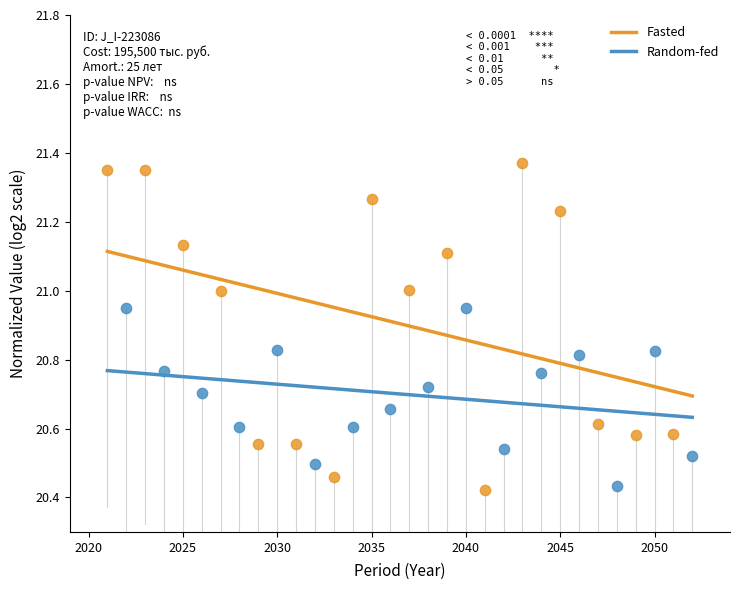

Which series has the largest Y range (max minus min)?

Fasted